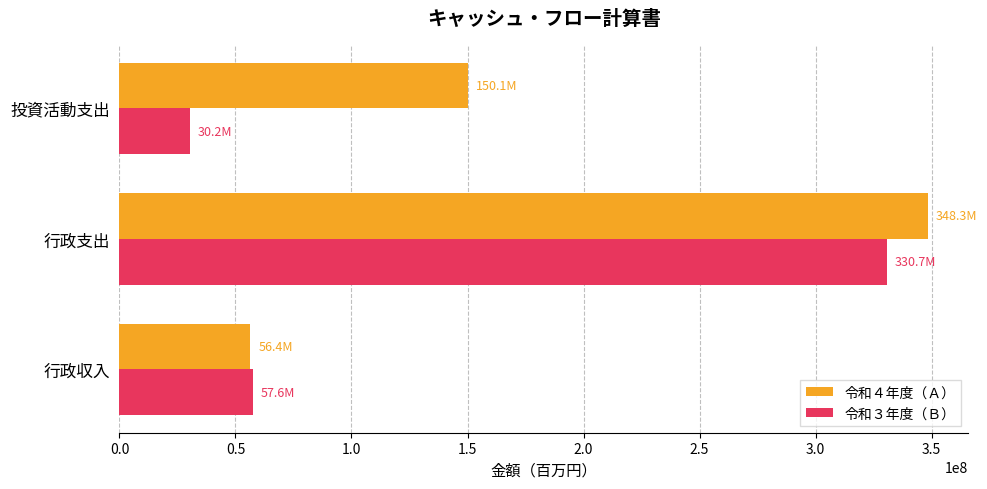

What is the smallest value displayed?

30197200